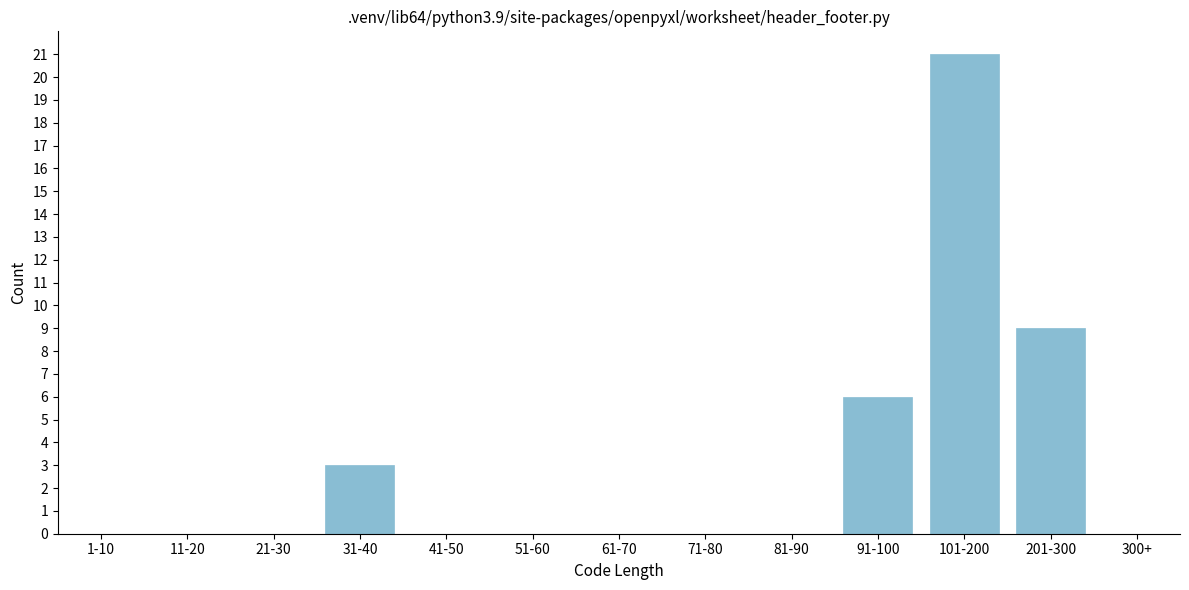

Reading right to left, extract all data points from this chart.

300+=0	201-300=9	101-200=21	91-100=6	81-90=0	71-80=0	61-70=0	51-60=0	41-50=0	31-40=3	21-30=0	11-20=0	1-10=0